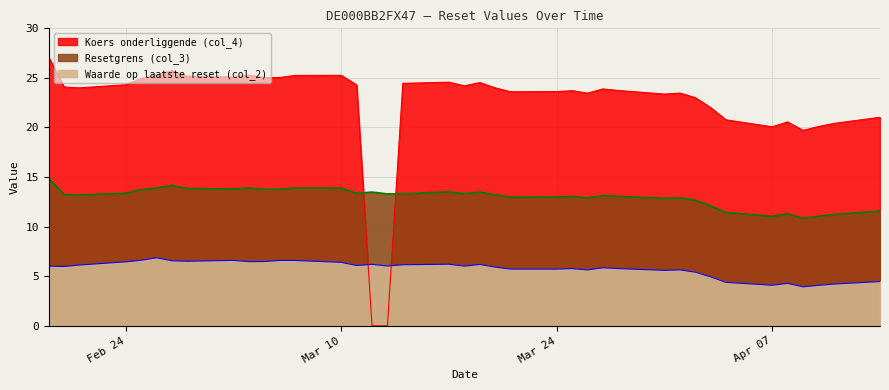

What is the difference between the second highest and second lowest values in the Koers onderliggende (col_4) series?

25.7